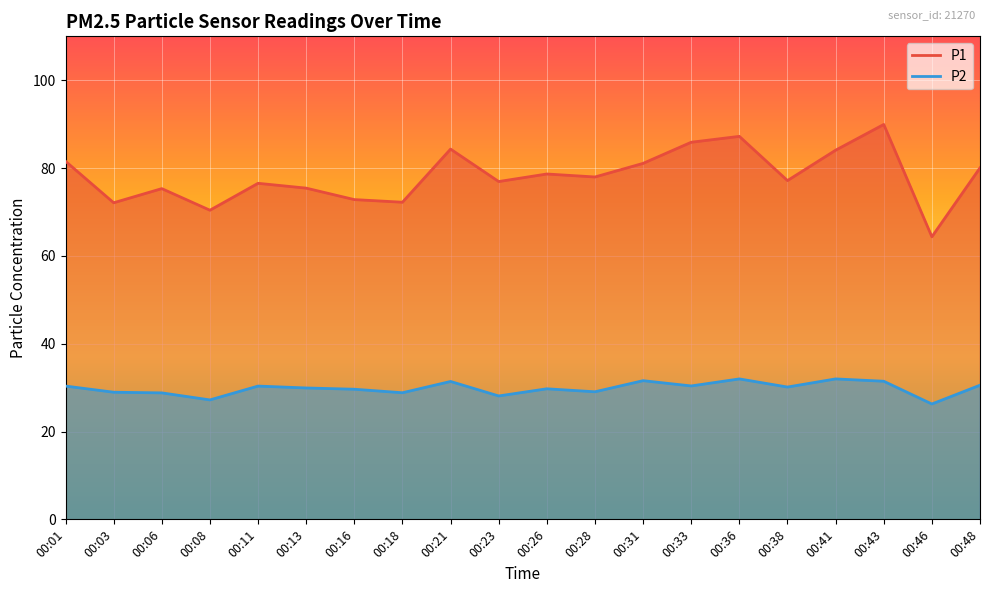

Rank the categories by P2 value from lowest to highest.

00:46, 00:08, 00:23, 00:06, 00:18, 00:03, 00:28, 00:16, 00:26, 00:13, 00:38, 00:01, 00:11, 00:33, 00:48, 00:21, 00:43, 00:31, 00:36, 00:41